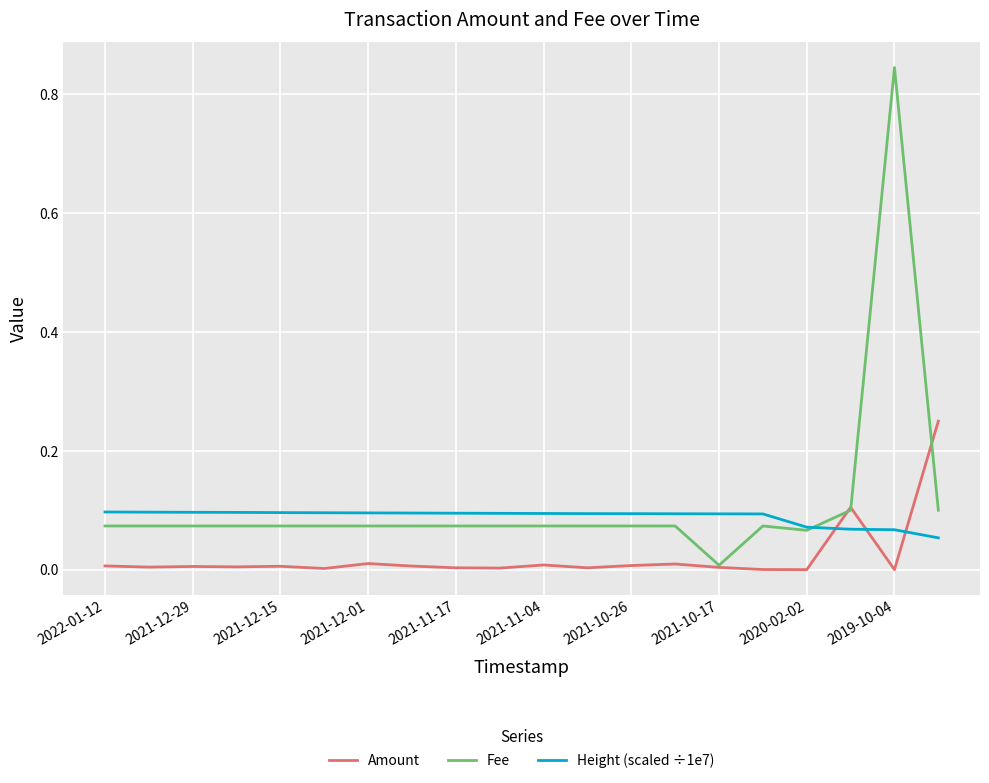

List the series in order of their overall mean, lowest first.

Amount, Height (scaled ÷1e7), Fee